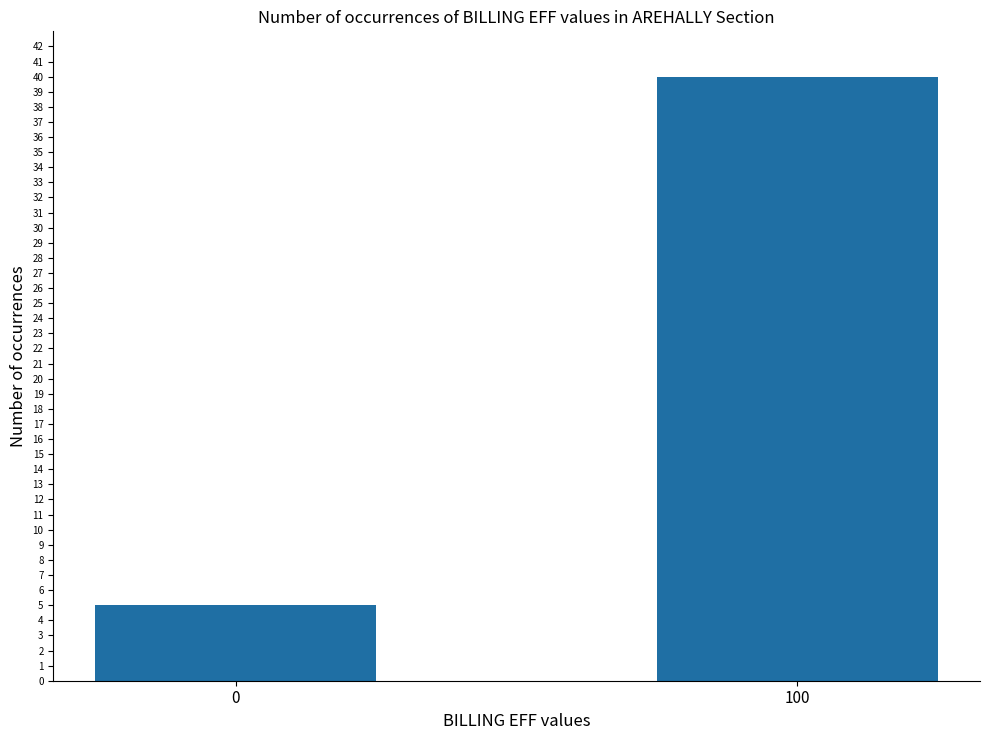

What is the change in value from 0 to 100?

+35